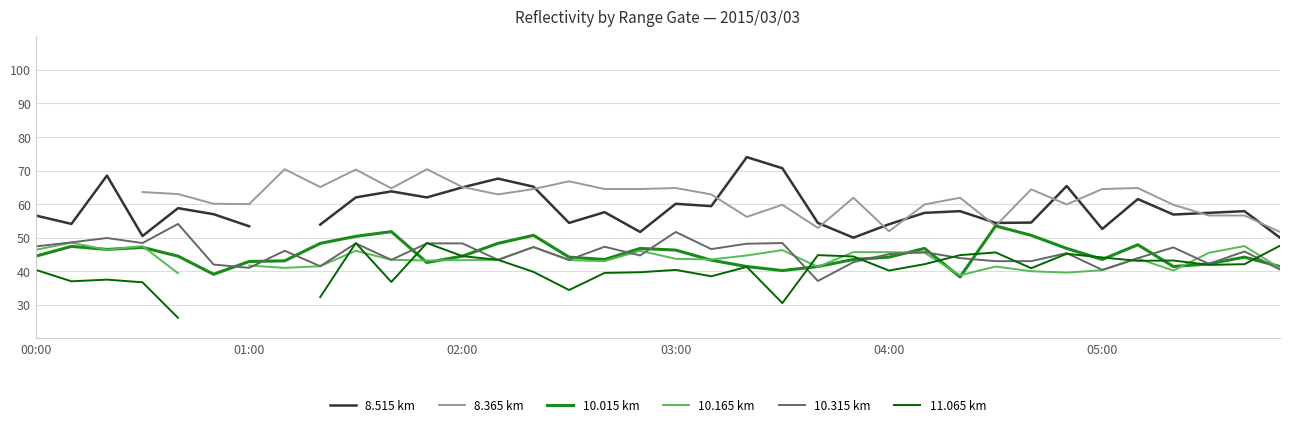

What position from the right is 16?

20